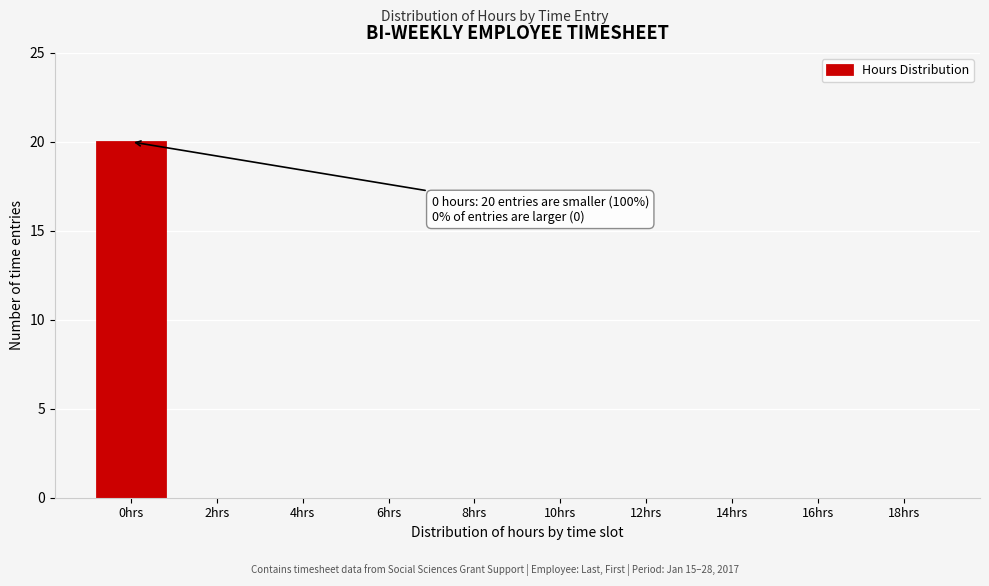

Reading left to right, transcribe all the data shown in this chart.

0hrs=20	2hrs=0	4hrs=0	6hrs=0	8hrs=0	10hrs=0	12hrs=0	14hrs=0	16hrs=0	18hrs=0